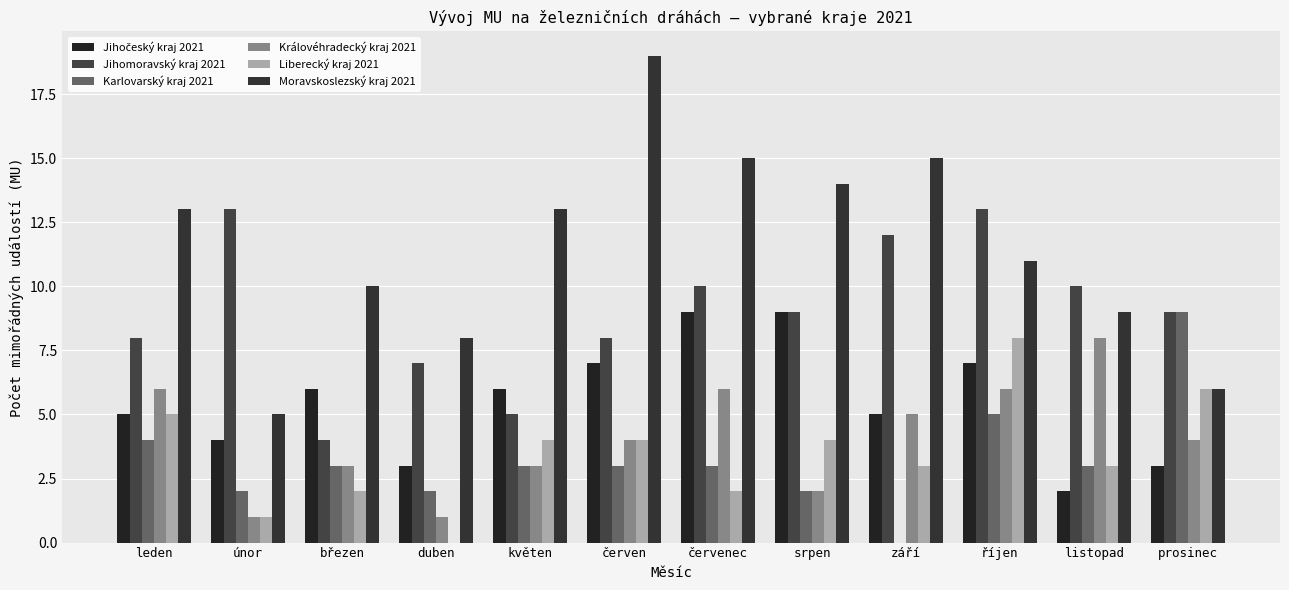

Where is Moravskoslezský kraj 2021 nearest to the value 12?

leden